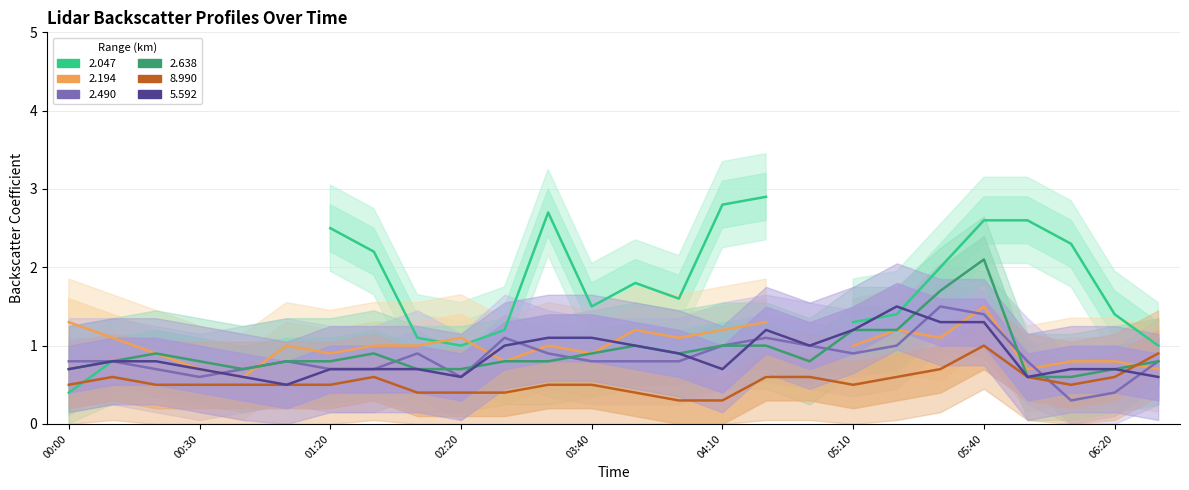

In 5.592, how many points are higher than both neighbors (excluding endpoints)?

2